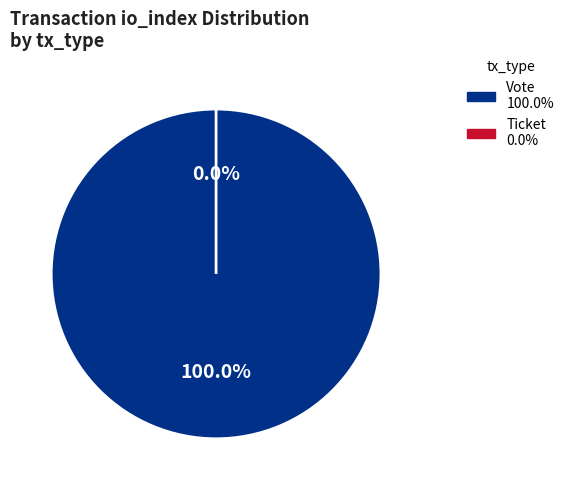

Which category has the smallest portion of the pie?

Ticket